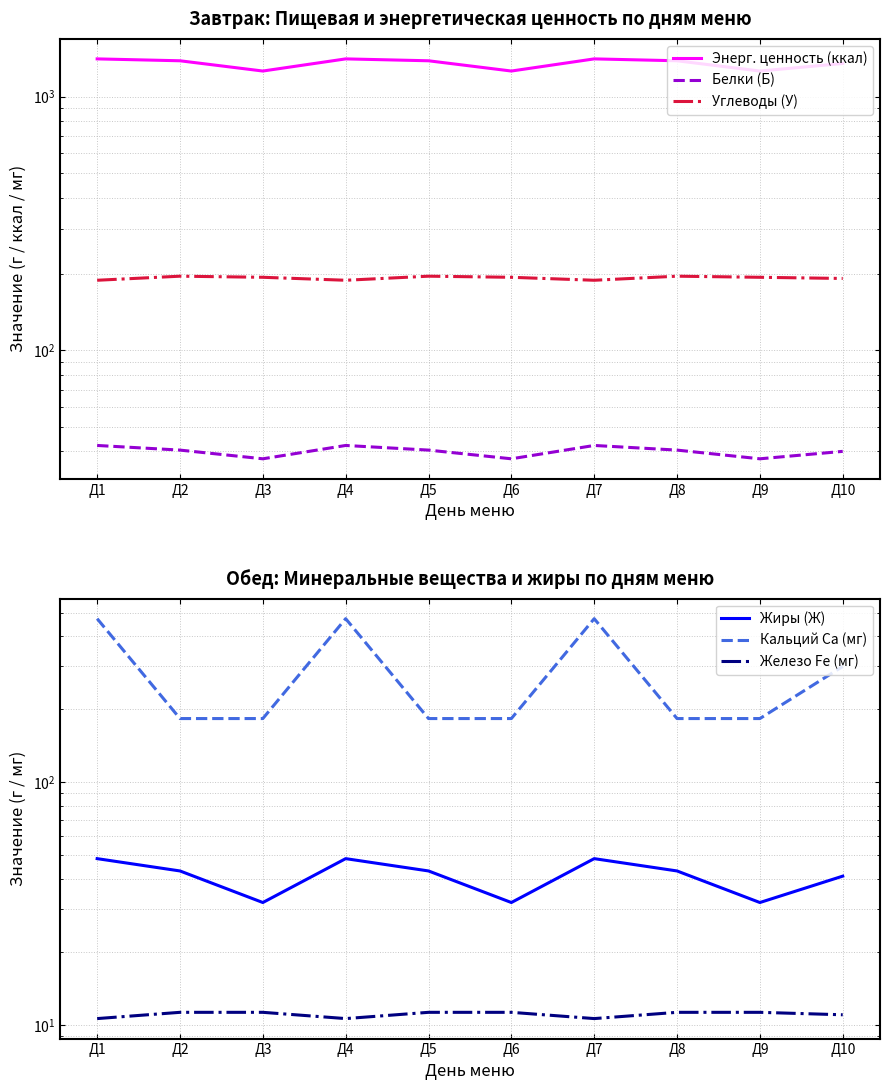

Reading right to left, what are all the values shown in this chart?

Энерг. ценность (ккал): 1350.0	1260.7	1383.7	1407.7	1260.7	1383.7	1407.7	1260.7	1383.7	1407.7
Белки (Б): 40.0	37.4	40.5	42.2	37.4	40.5	42.2	37.4	40.5	42.2
Углеводы (У): 192.0	194.1	196.0	188.9	194.1	196.0	188.9	194.1	196.0	188.9
Жиры (Ж): 41.0	31.9	43.1	48.4	31.9	43.1	48.4	31.9	43.1	48.4
Кальций Ca (мг): 300.0	182.9	182.9	472.0	182.9	182.9	472.0	182.9	182.9	472.0
Железо Fe (мг): 11.0	11.3	11.3	10.6	11.3	11.3	10.6	11.3	11.3	10.6